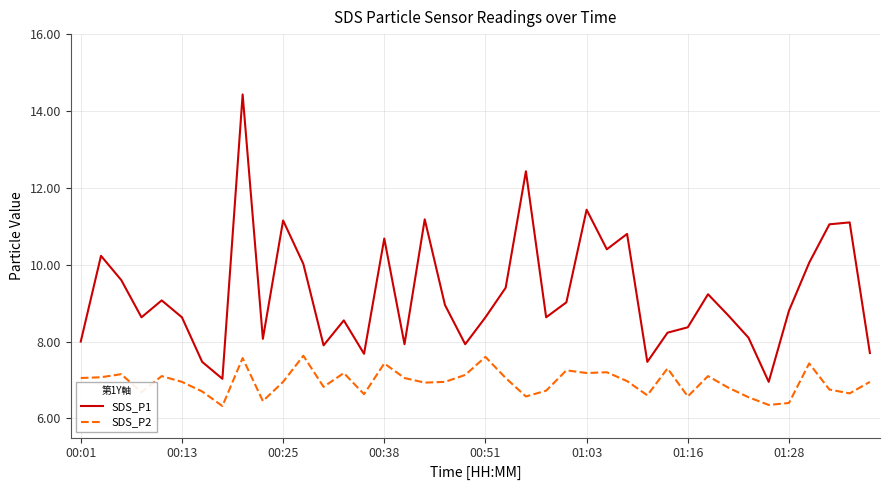

List the series in order of their overall mean, highest first.

SDS_P1, SDS_P2